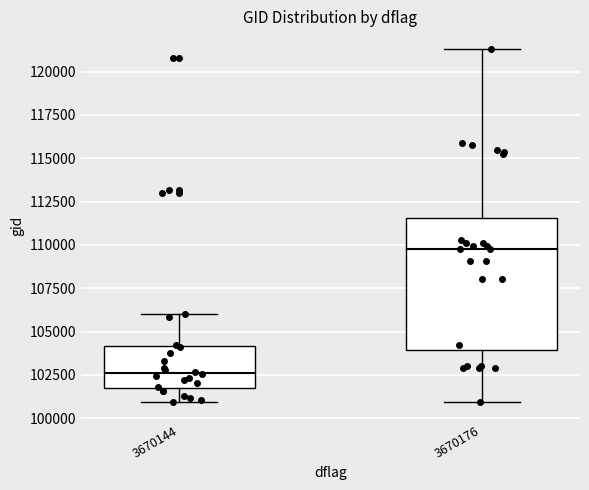

Where does the median line of the box at x = 3670144 sit on the y-axis? The values are not printed on the chart, so give them approximately, as read against the axis.

102500